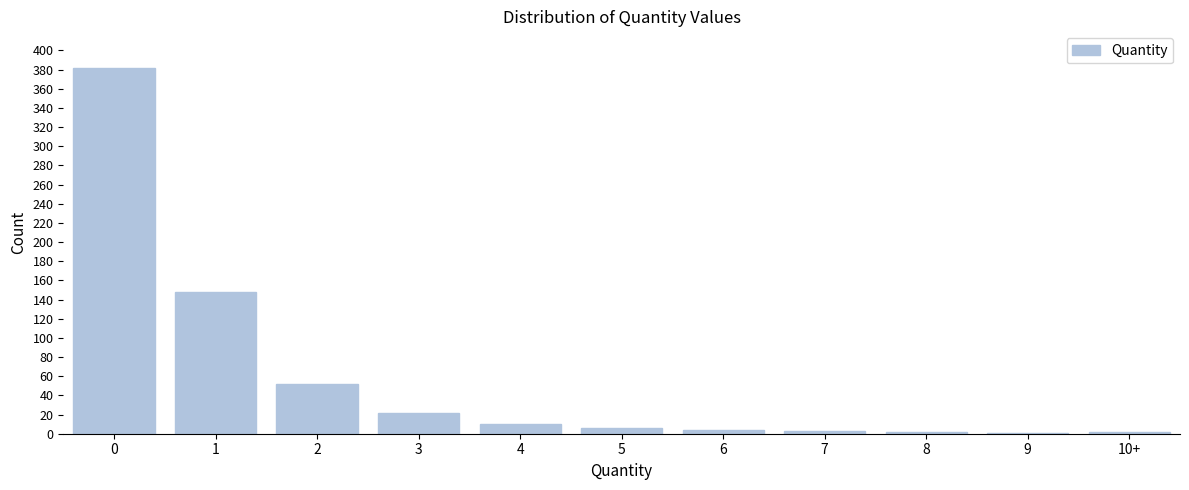

What is the sum of all values?

632